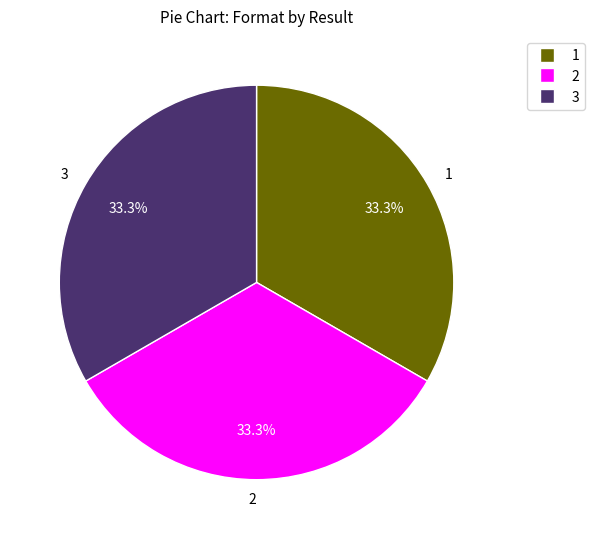

The 1 slice represents 33% of the pie. True or false?

True